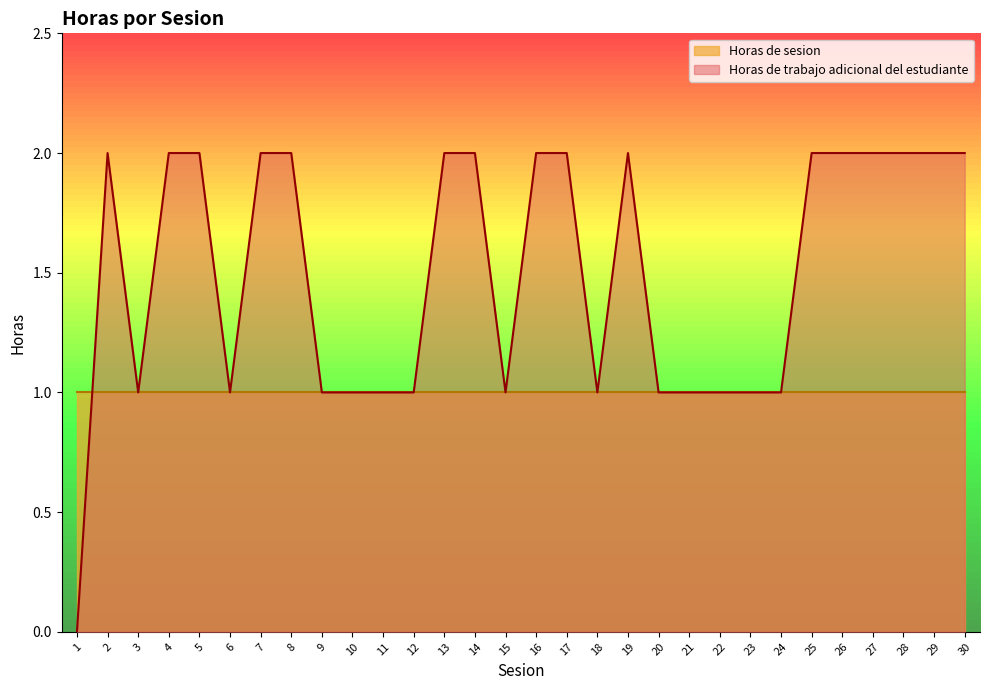

Reading left to right, what are all the values shown in this chart?

1=0	2=2	3=1	4=2	5=2	6=1	7=2	8=2	9=1	10=1	11=1	12=1	13=2	14=2	15=1	16=2	17=2	18=1	19=2	20=1	21=1	22=1	23=1	24=1	25=2	26=2	27=2	28=2	29=2	30=2